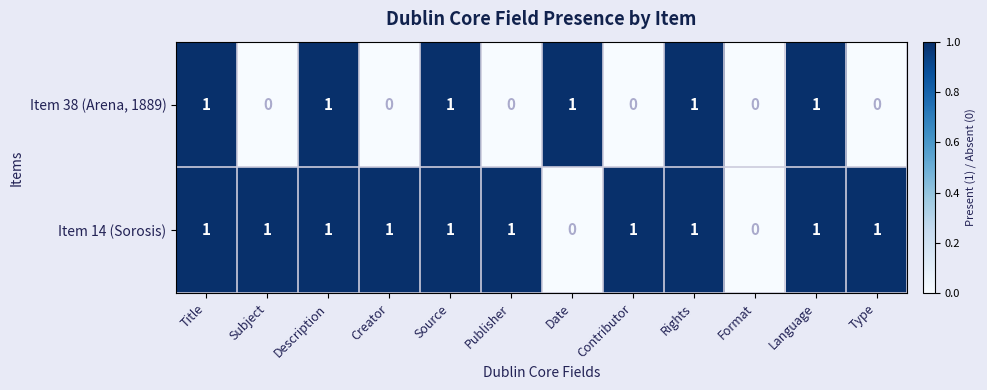

Which series changed the most between Date and Rights?

Item 14 (Sorosis)